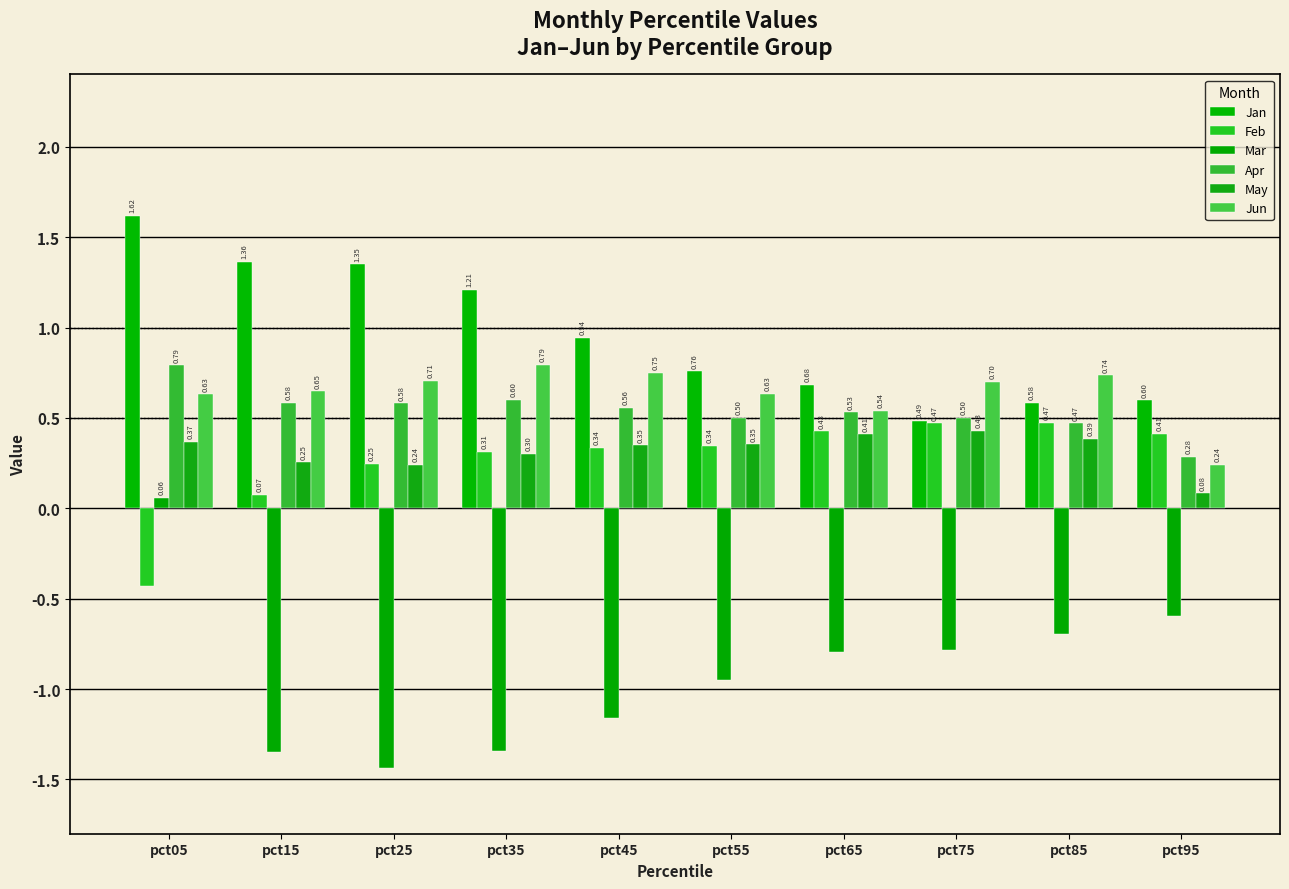

Which category has the highest value across all series?

pct05